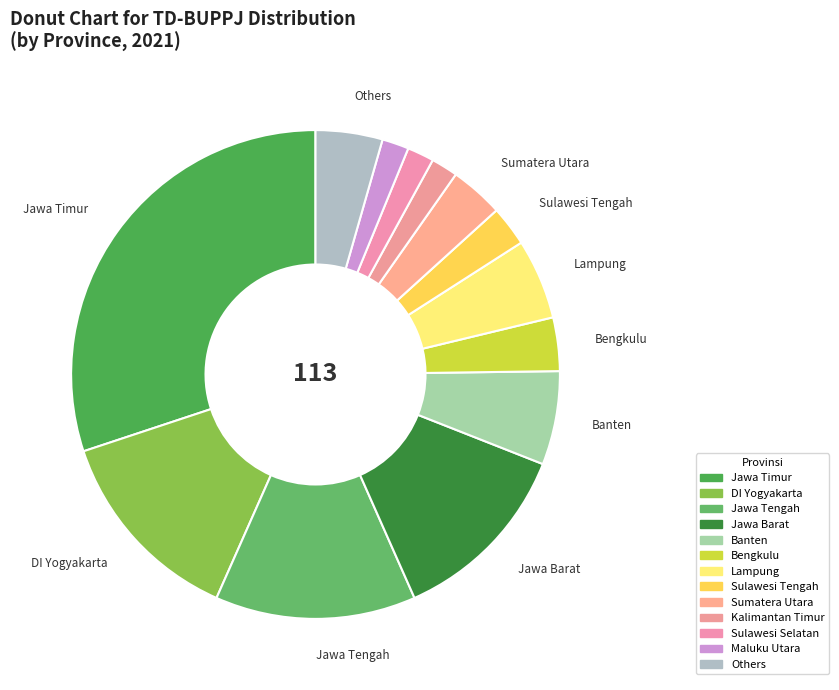

How many segments does this pie chart have?

13